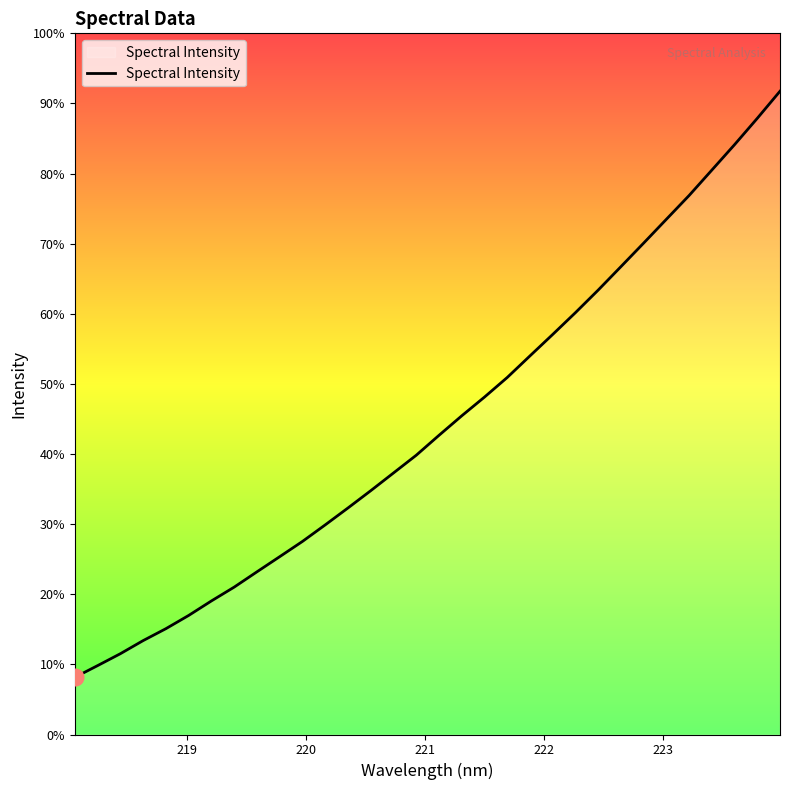

Does the chart have visible grid lines?

No